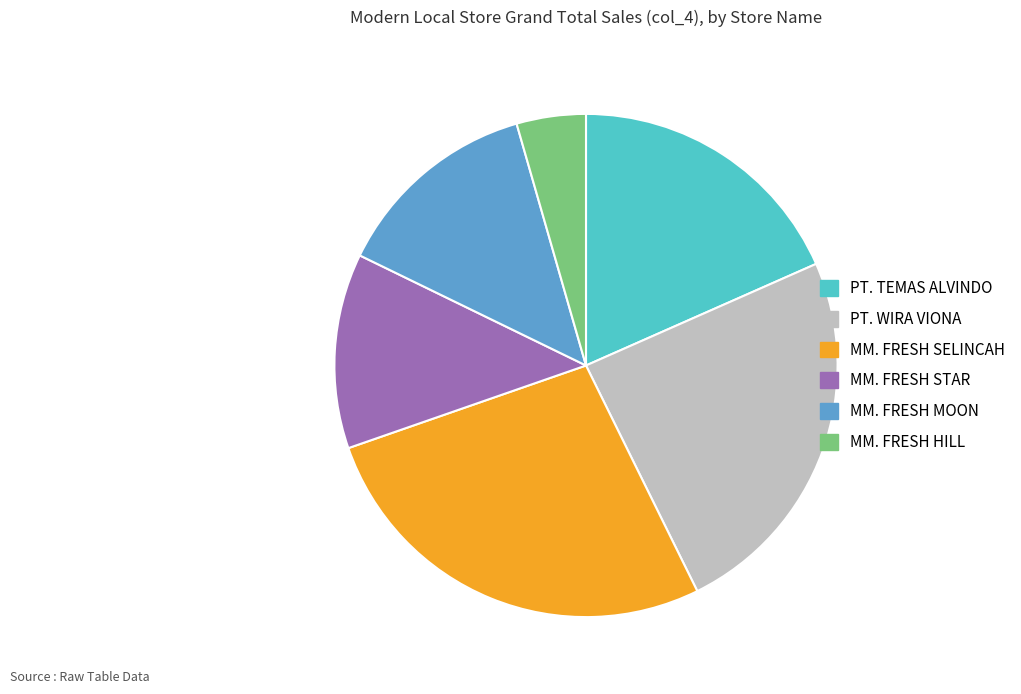

Which category has the biggest portion of the pie?

MM. FRESH SELINCAH